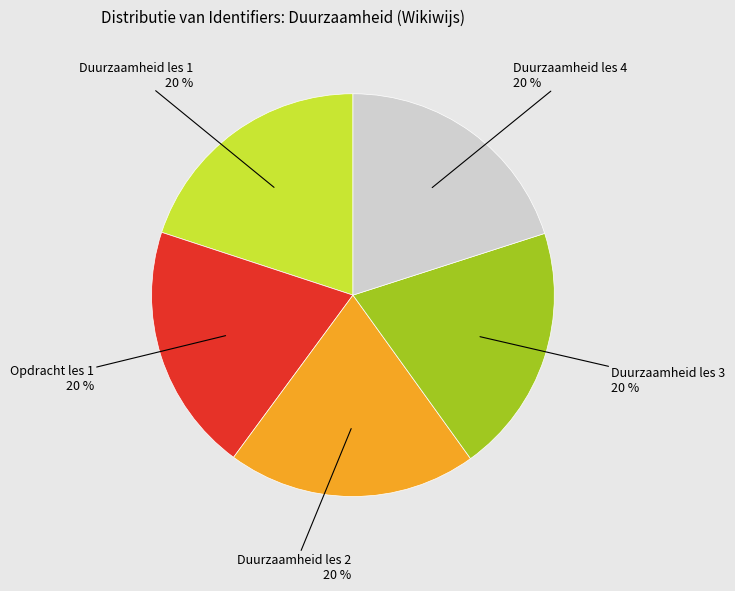

Does any single category account for the majority?

No